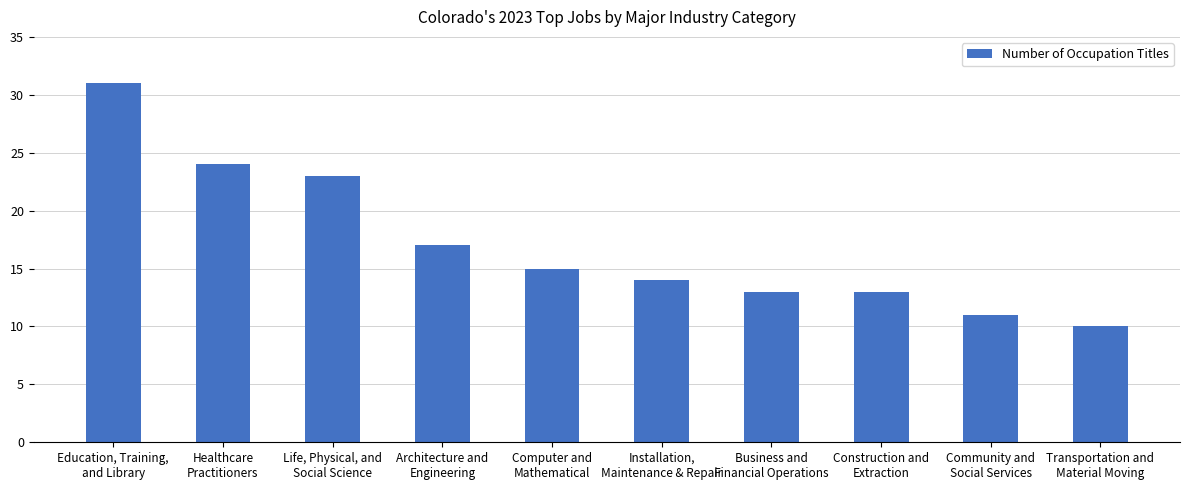

Between Transportation and
Material Moving and Community and
Social Services, which is larger?

Community and
Social Services